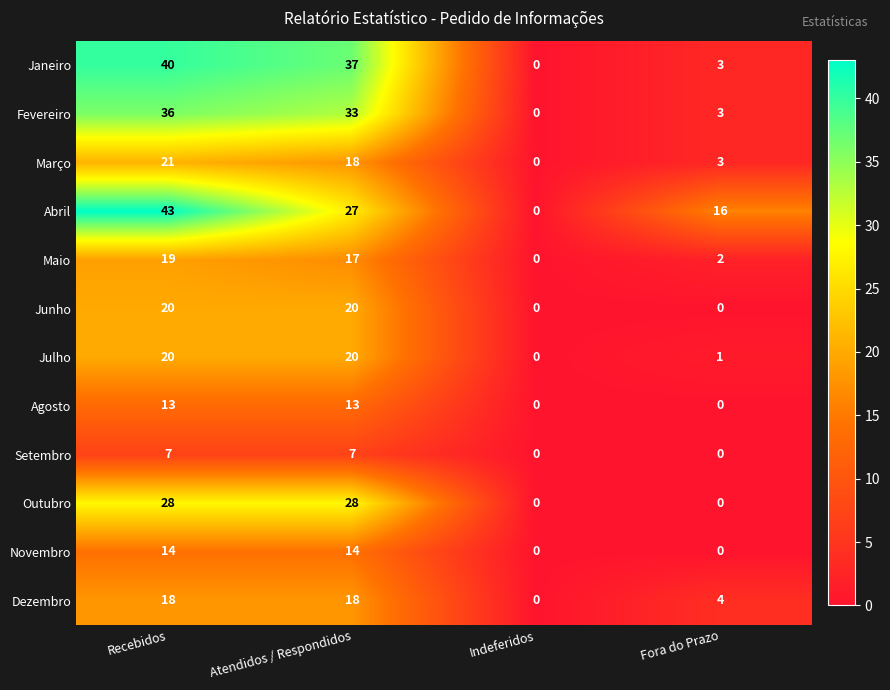

What is the total value across all series at Atendidos / Respondidos?

252